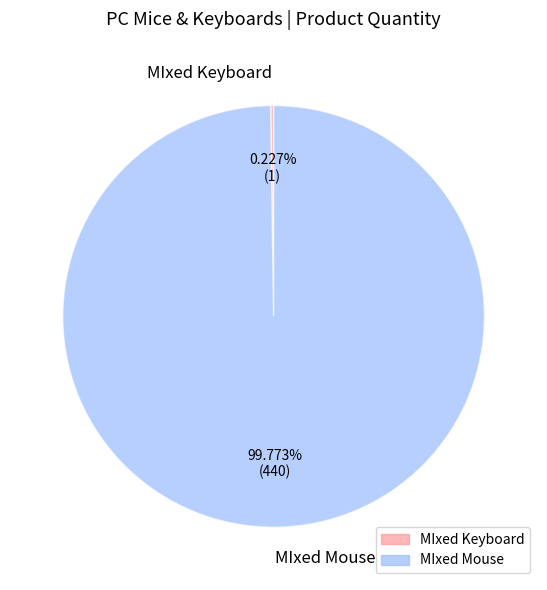

To the nearest percent, what is the difference between the largest and smallest slice percentages?

100%